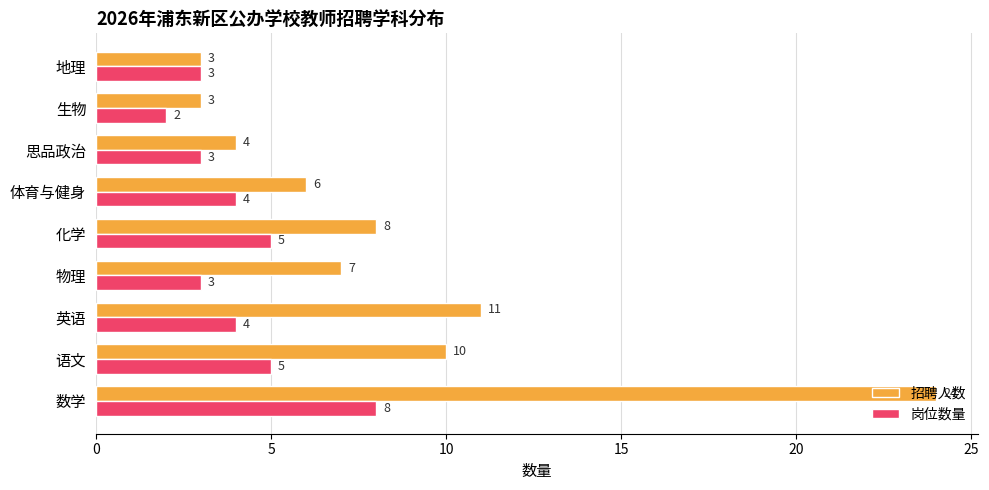

What is the minimum value for 岗位数量?

2